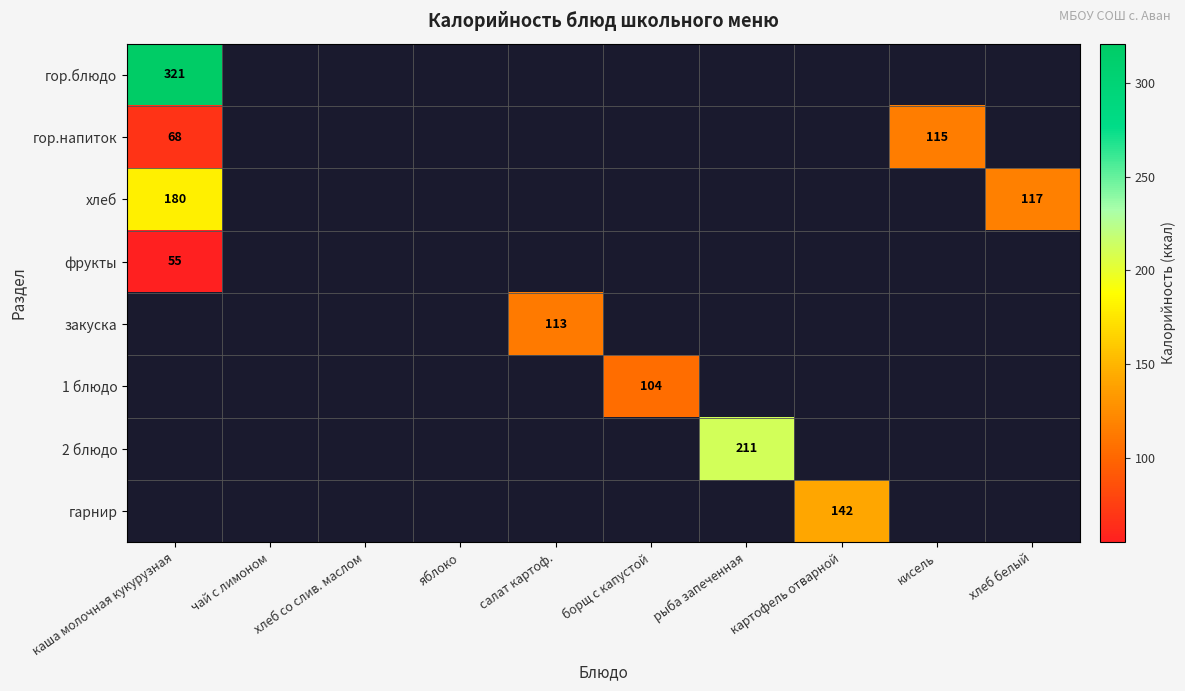

Count the number of data series in this chart.

8